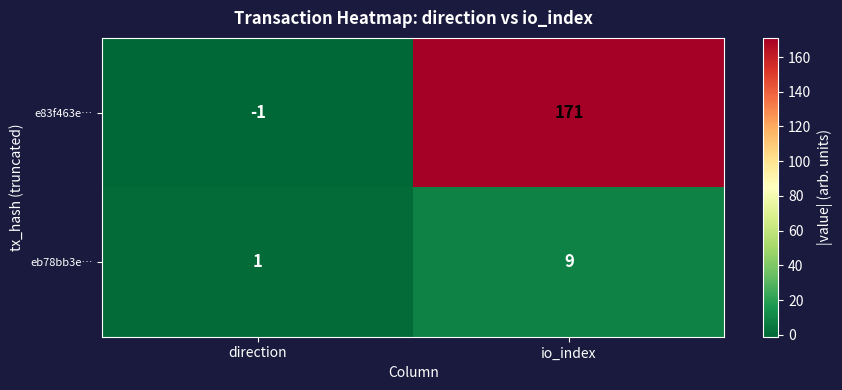

At which category is the sum across all series the highest?

io_index